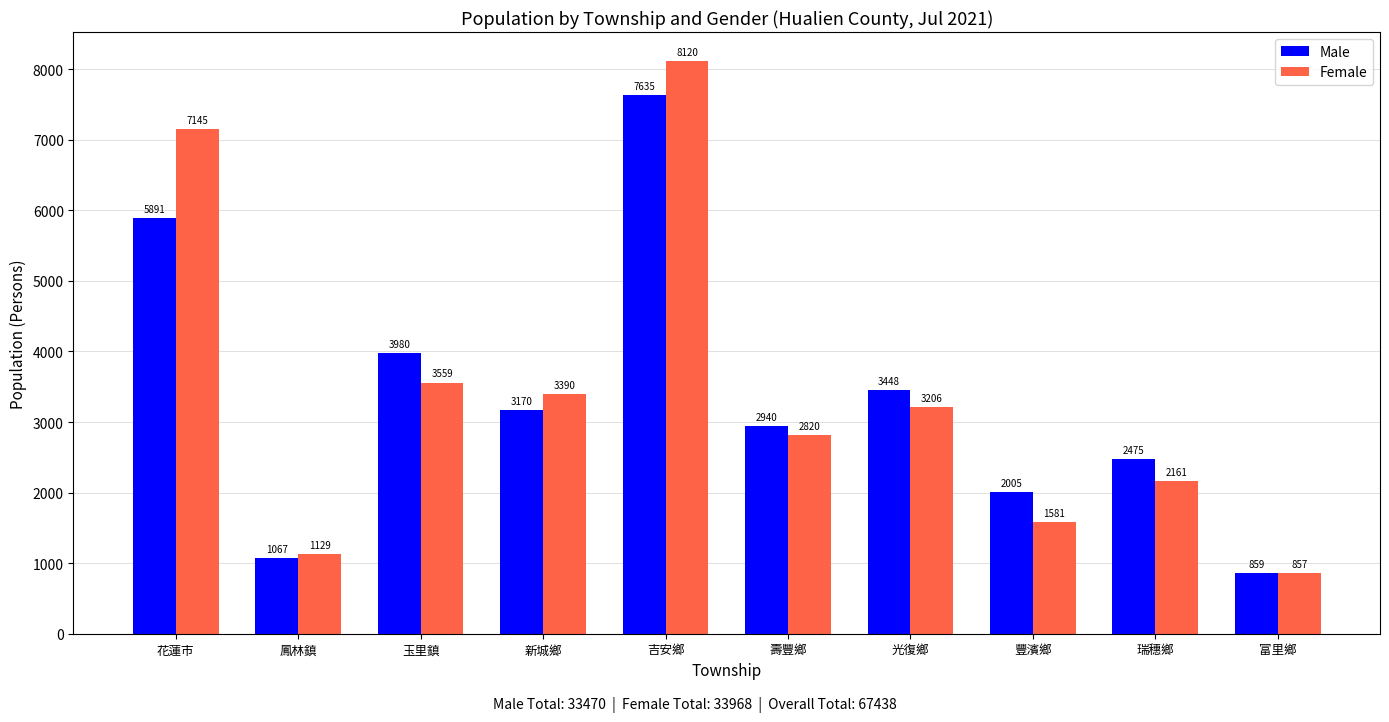

Rank the series by their maximum value, from highest to lowest.

Female, Male